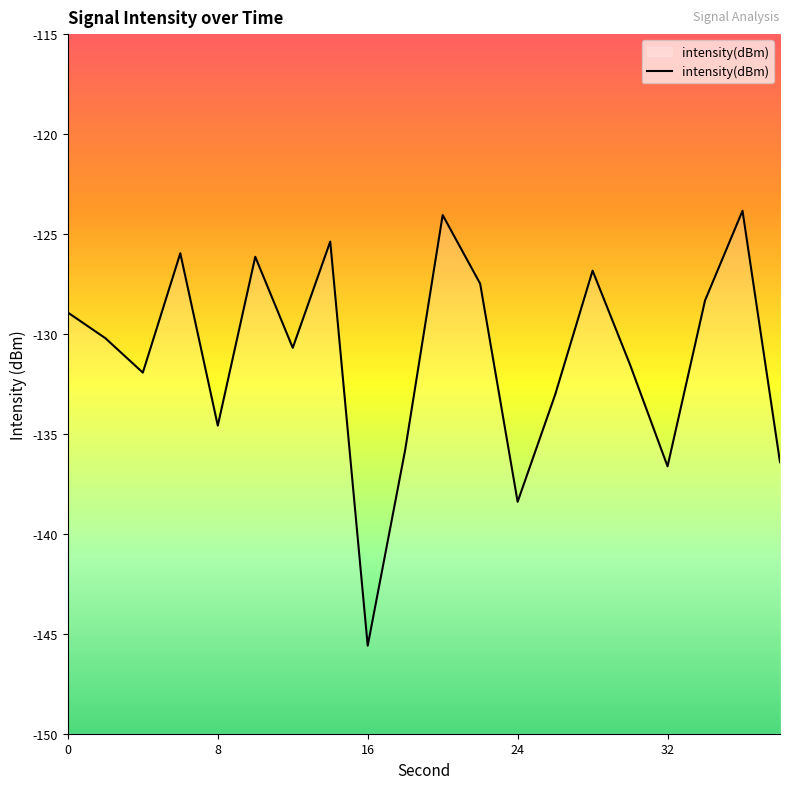

Rank the categories by value from lowest to highest.

16, 24, 32, 38, 18, 8, 26, 4, 30, 12, 2, 0, 34, 22, 28, 10, 6, 14, 20, 36